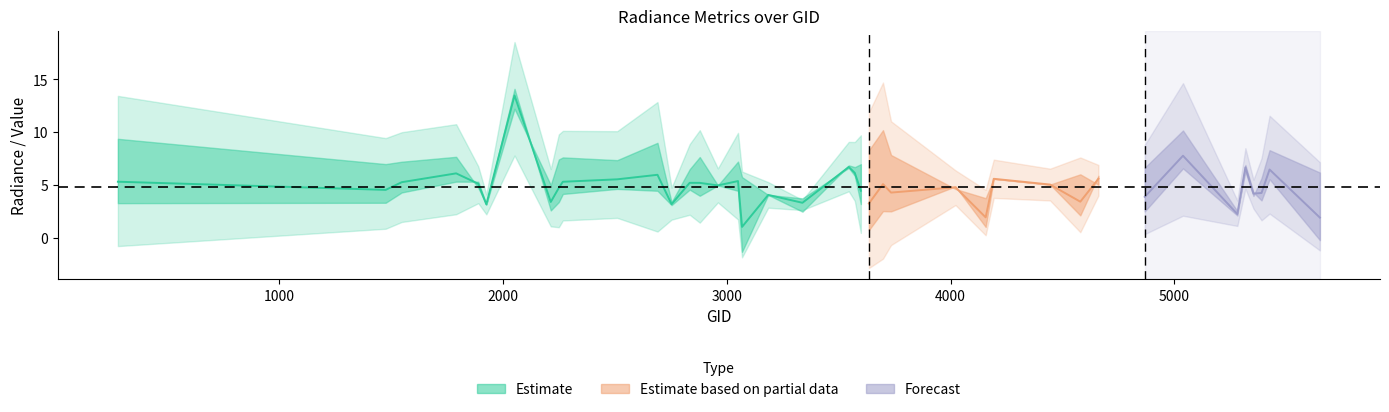

Is this an area chart (filled region under the line)?

No